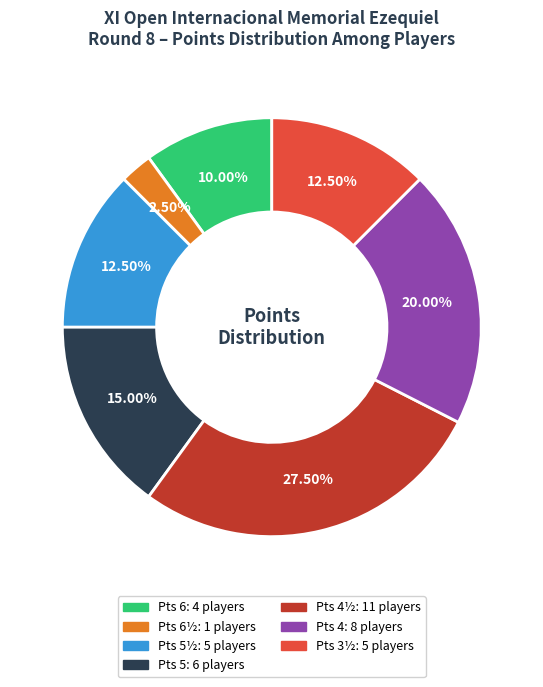

Is there any slice that represents more than half of the pie?

No